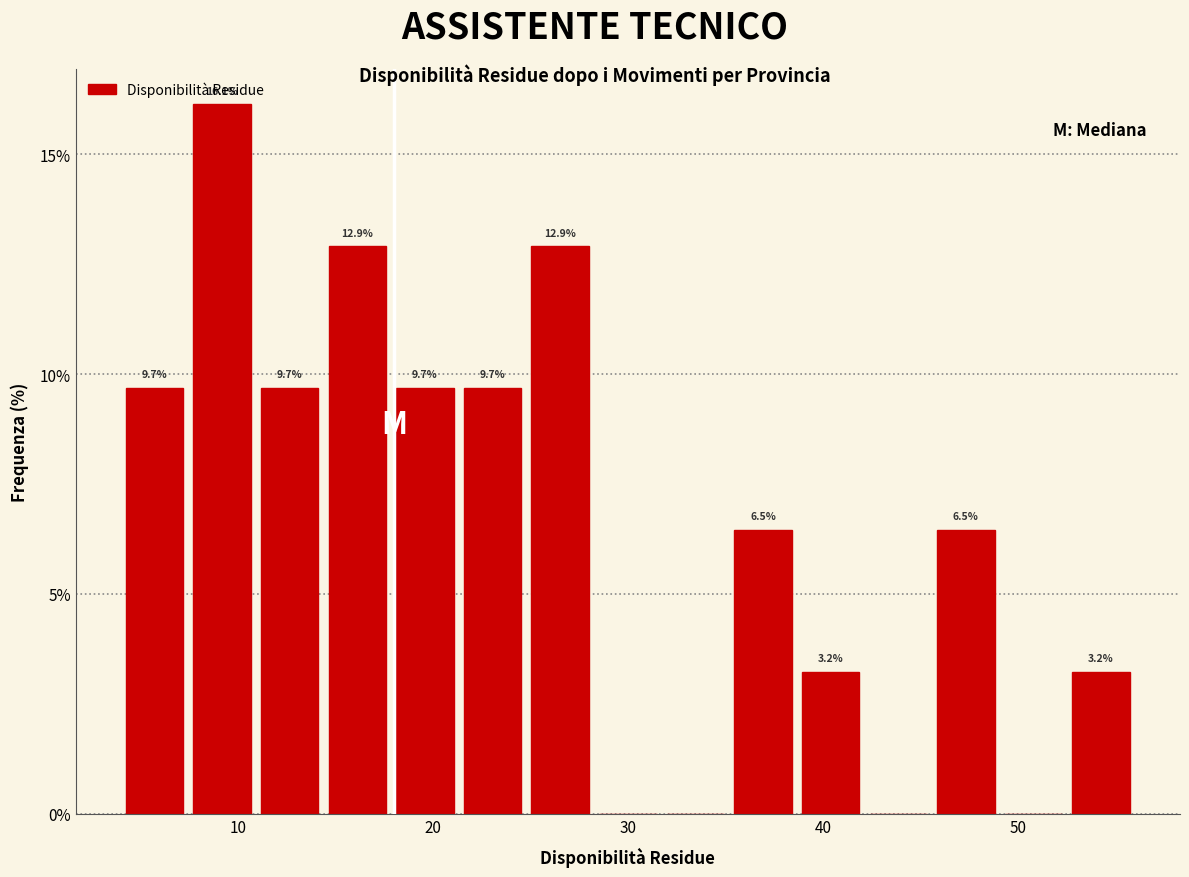

Read against the x-axis, roughly where is the centre of the tallest bar?

9